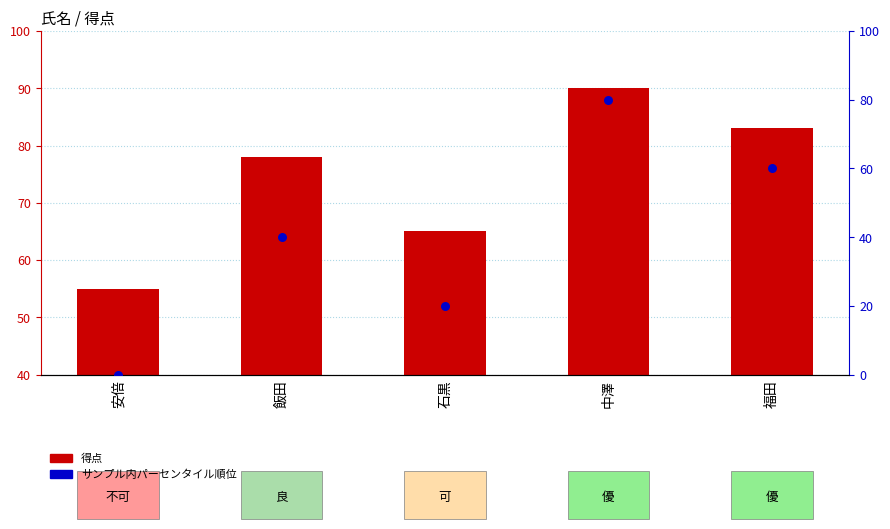

Which series has the largest total across all categories?

得点